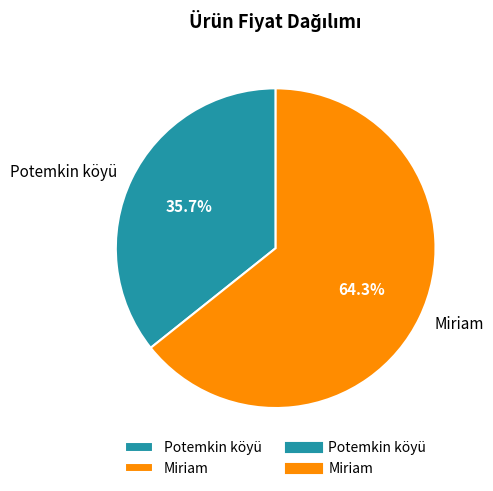

How many slices are in this pie chart?

2